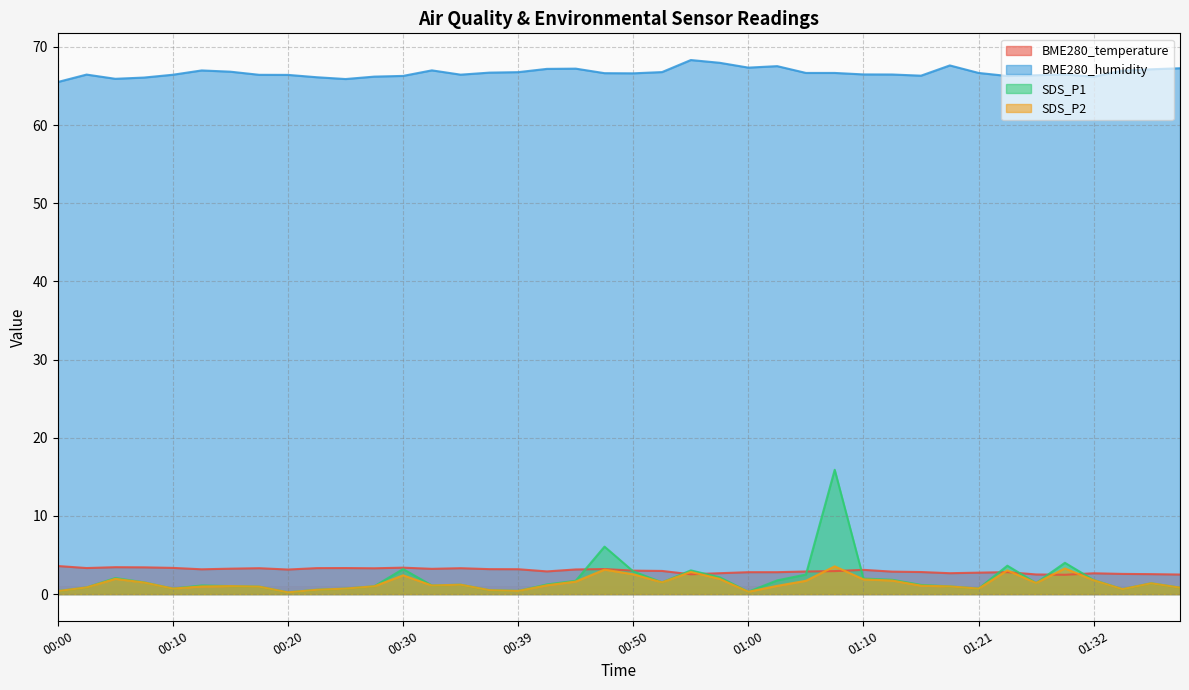

What are all the series names shown in the legend?

BME280_temperature, BME280_humidity, SDS_P1, SDS_P2